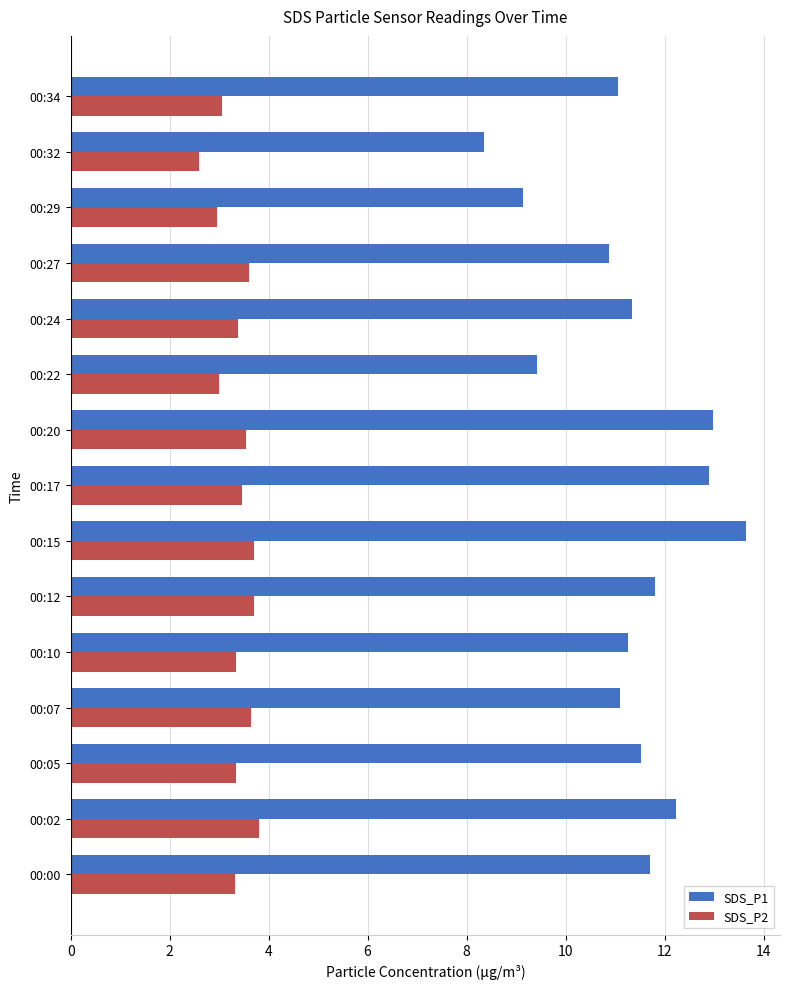

Which label corresponds to the smallest value in the chart?

00:32